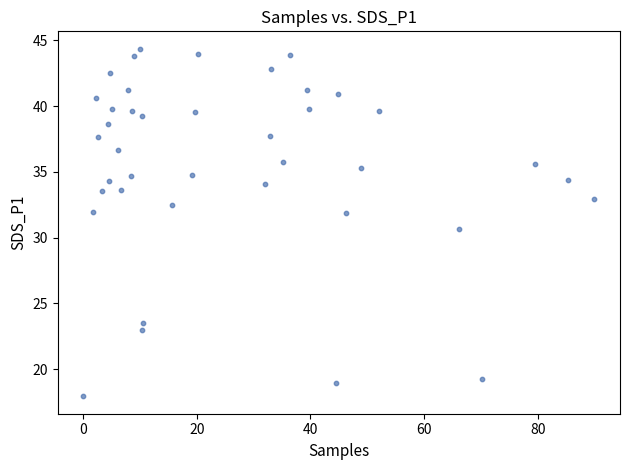

What is the range of X values (max minus min)?

90.0